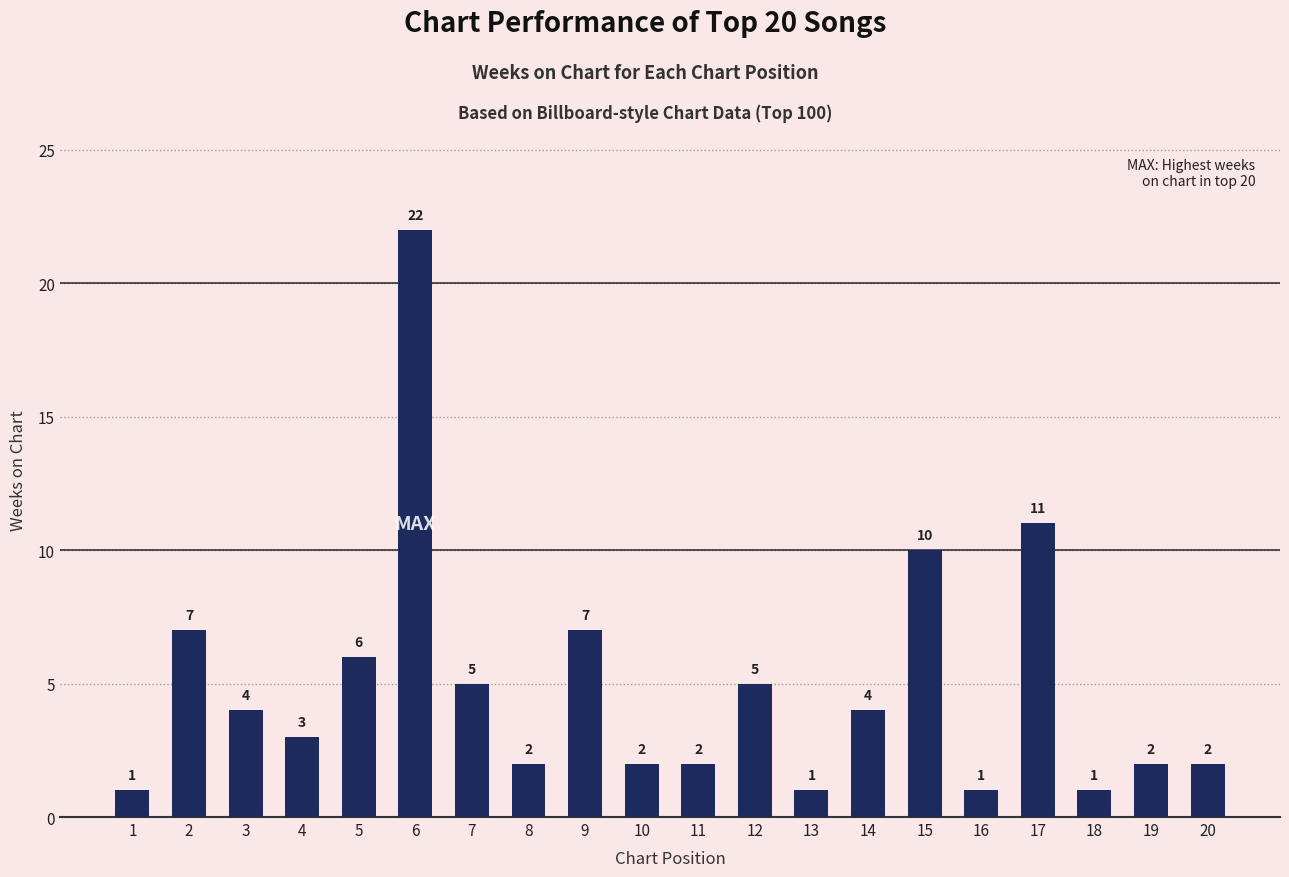

What is the average value?

5